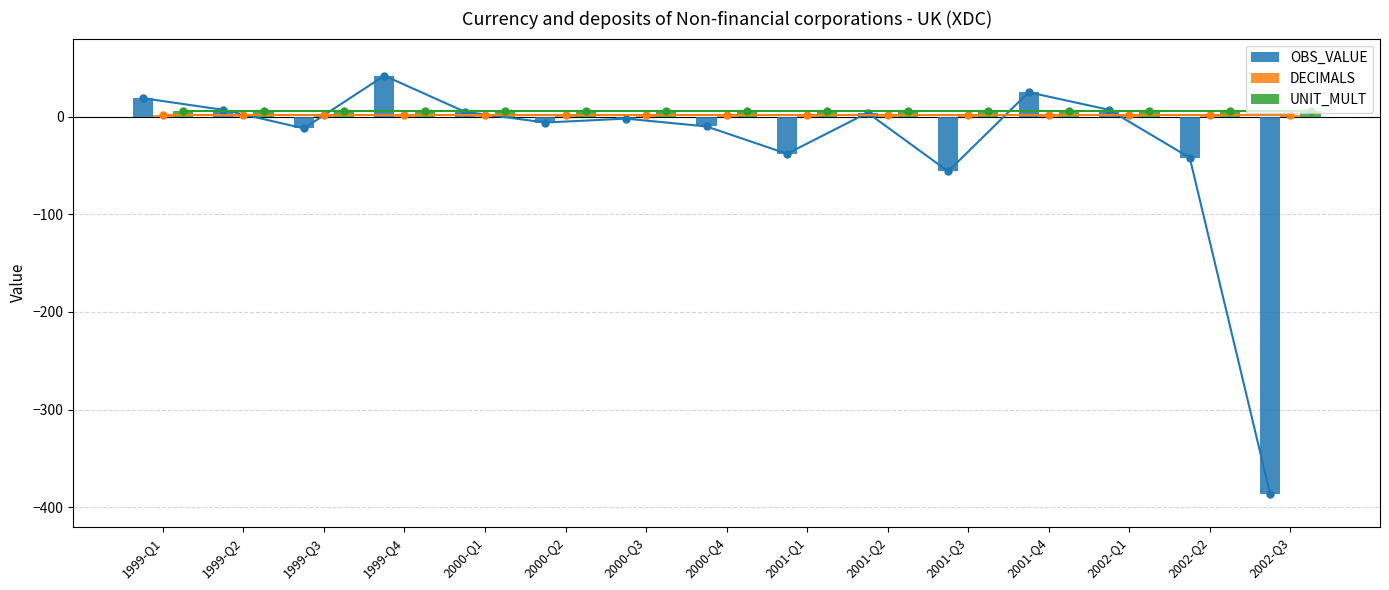

Between 1999-Q3 and 2002-Q3, which series saw the biggest shift?

OBS_VALUE